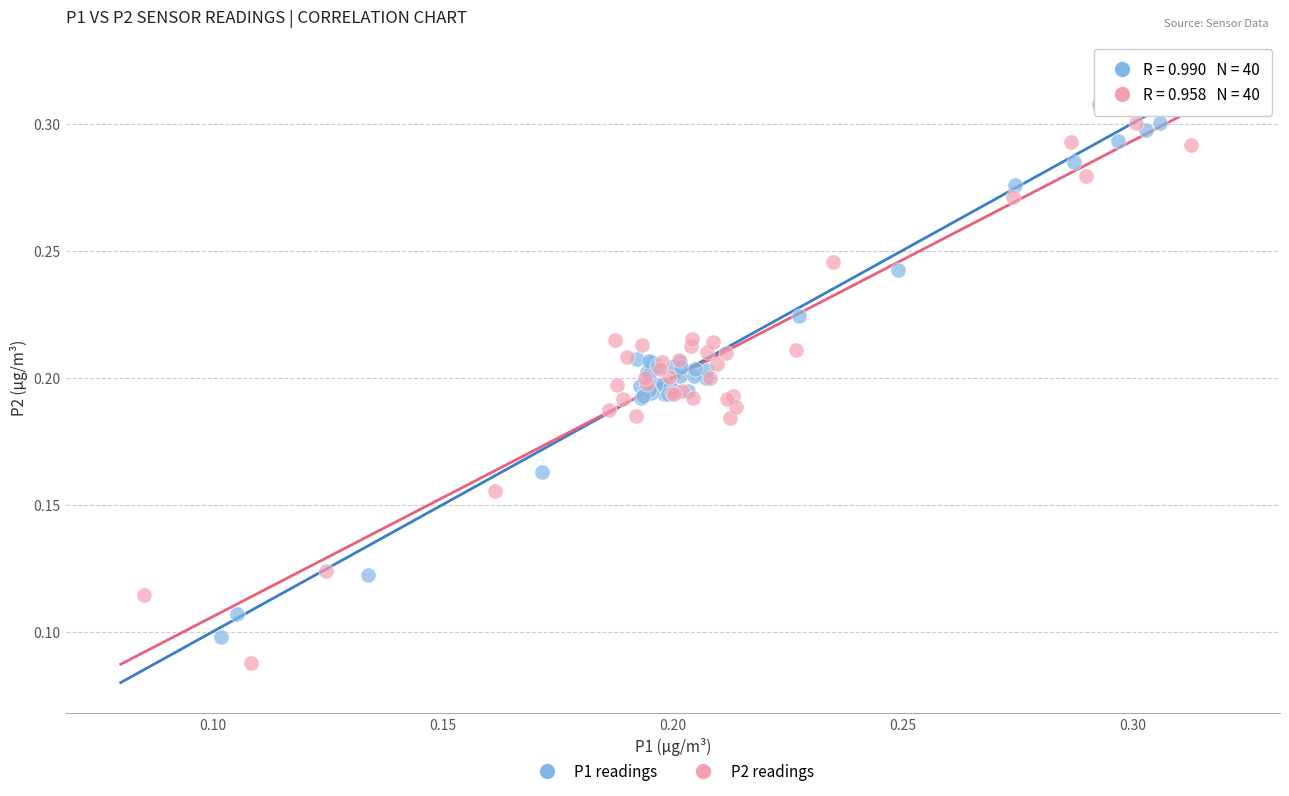

Which series reaches the minimum Y coordinate?

P2 readings